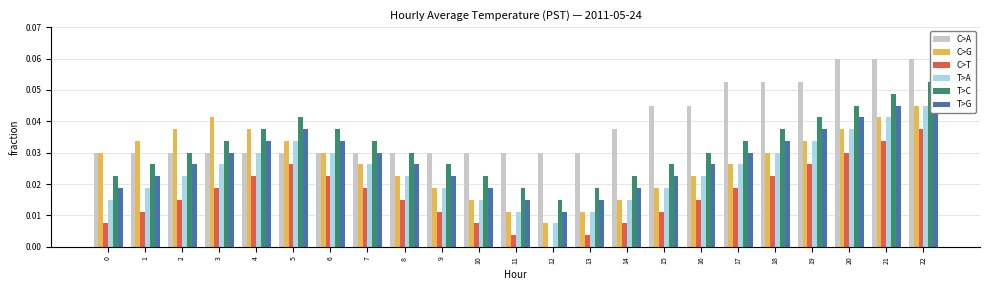

Which label corresponds to the smallest value in the chart?

12